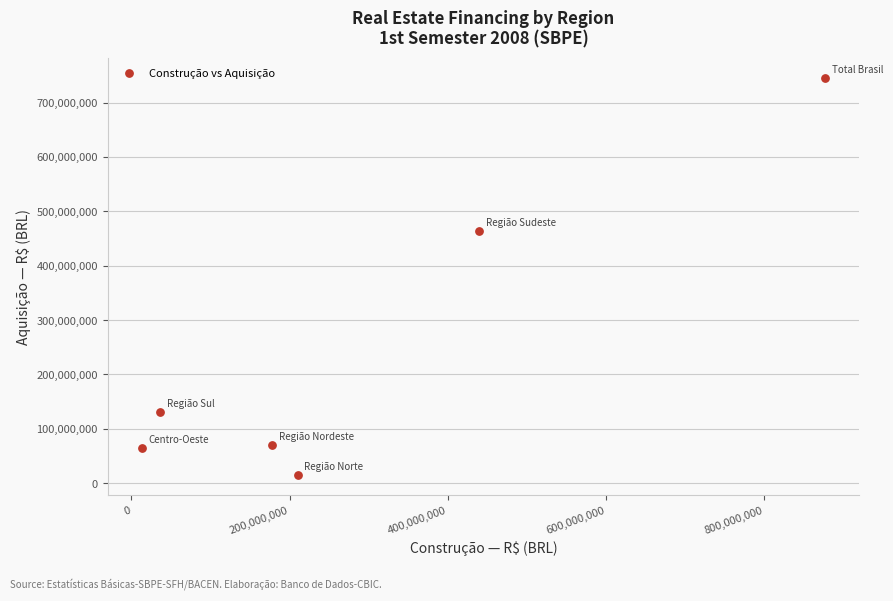

What is the range of Y values (max minus min)?

730459906